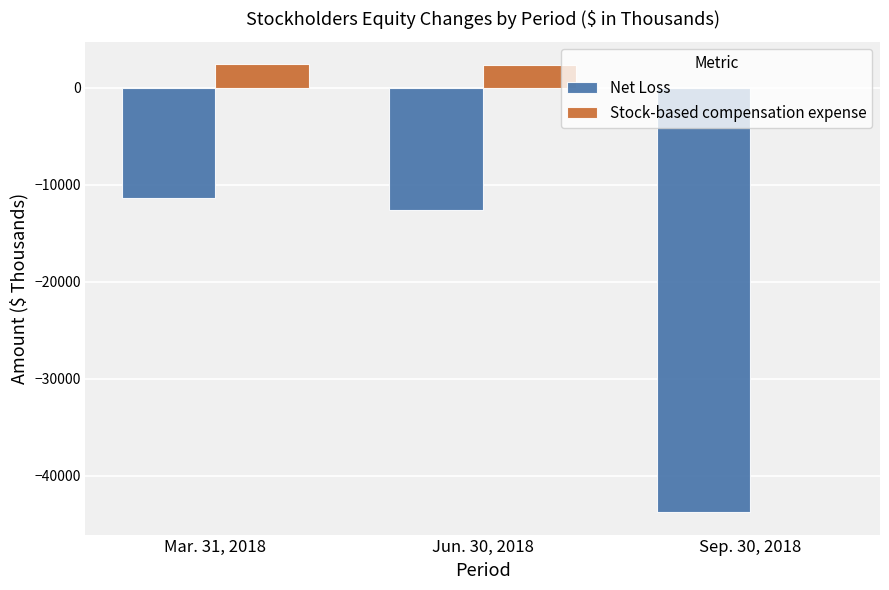

Does the chart contain stacked bars?

No